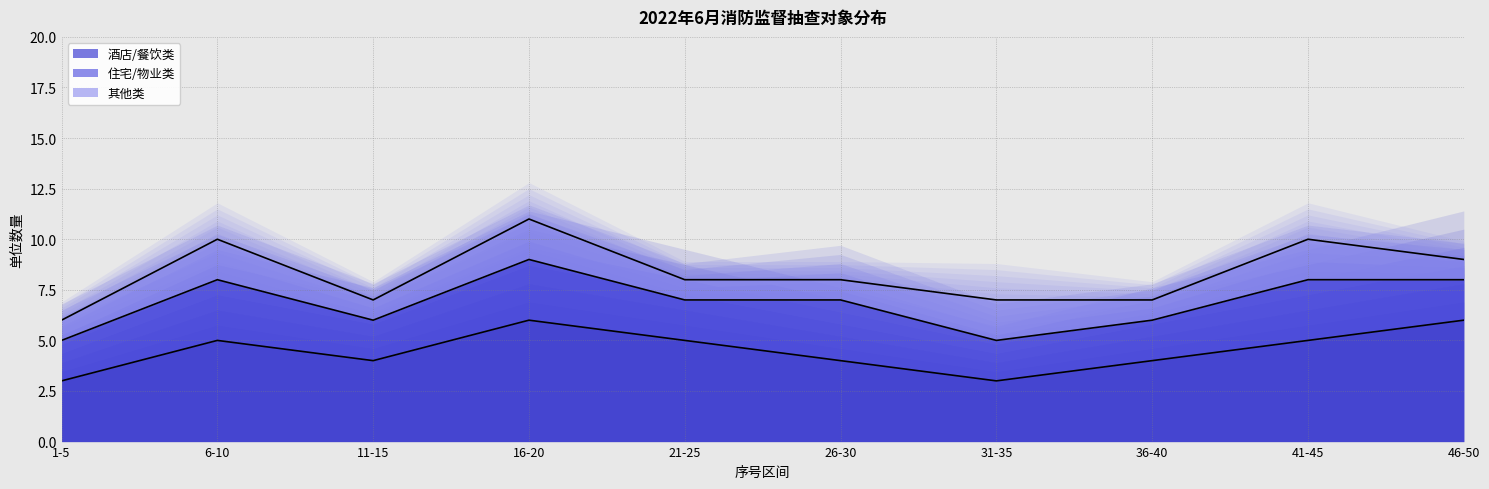

True or false: 其他类 and 住宅/物业类 intersect in this chart.

False